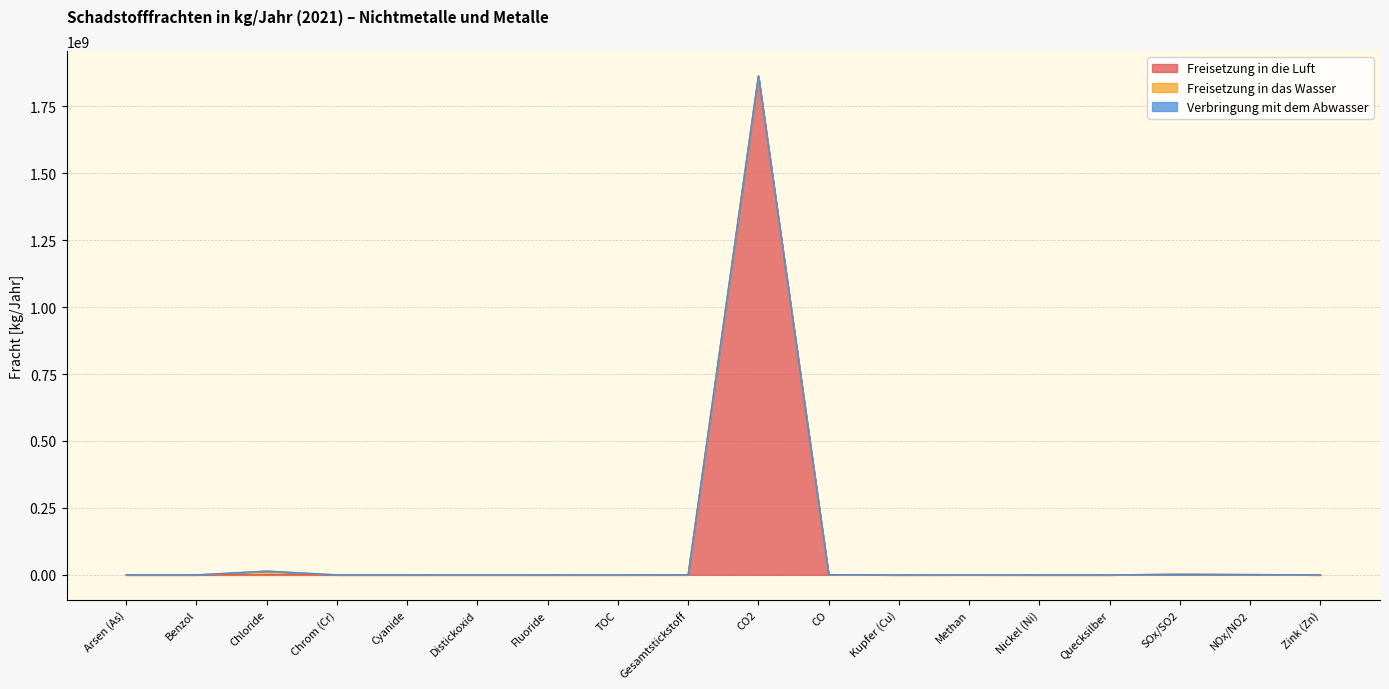

Does the chart have visible grid lines?

Yes